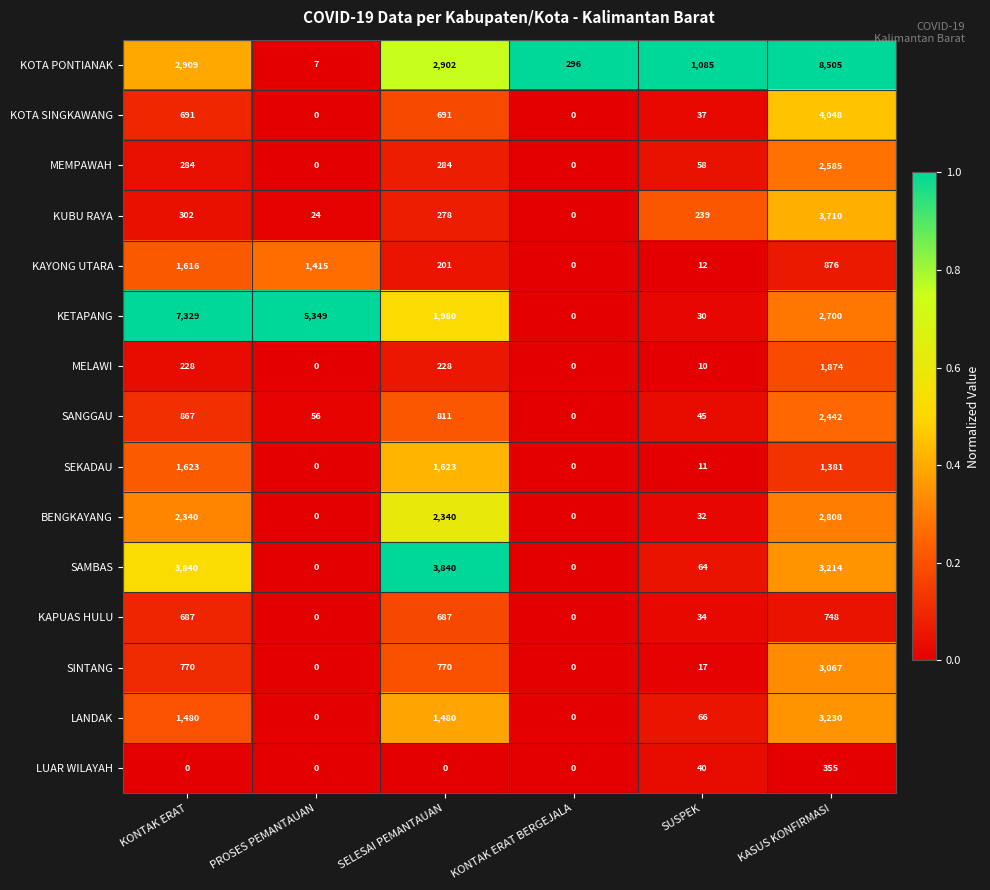

At which category is the sum across all series the highest?

KASUS KONFIRMASI